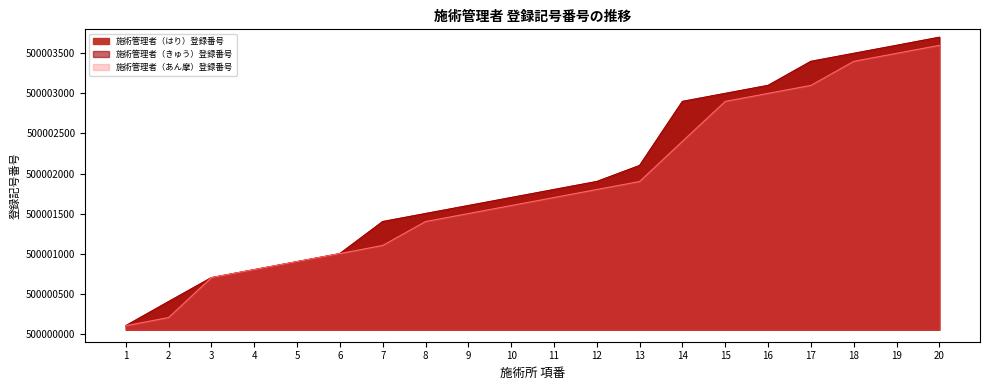

Which series has the widest spread of values?

施術管理者（はり）登録番号